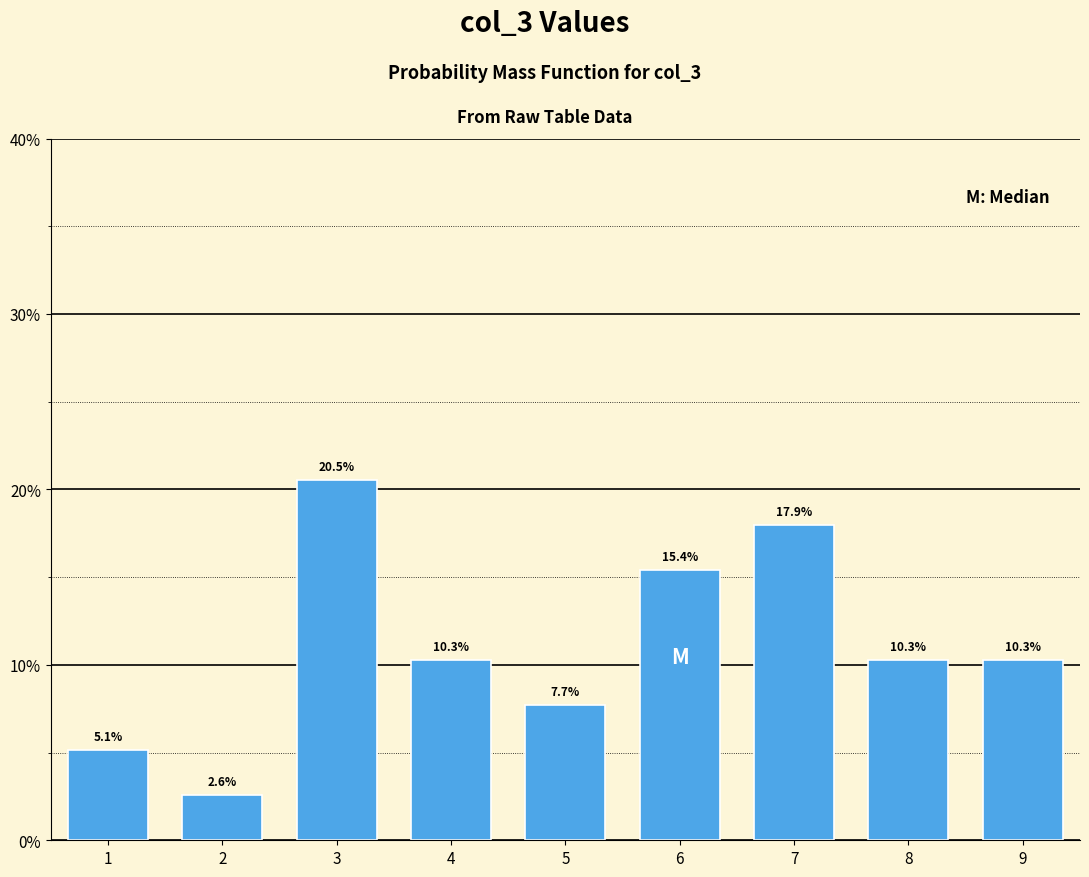

Reading left to right, what are all the values shown in this chart?

5.1	2.6	20.5	10.3	7.7	15.4	17.9	10.3	10.3